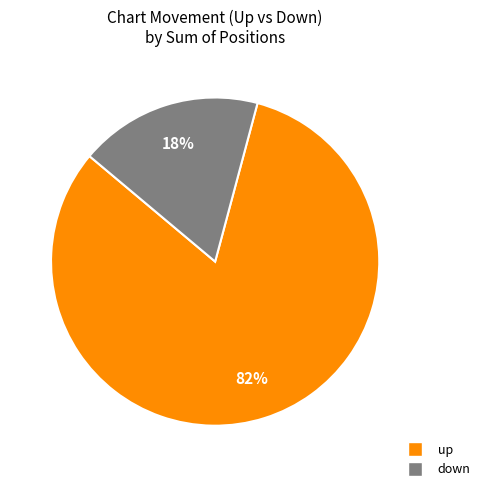

To the nearest percent, what is the average slice percentage?

50%